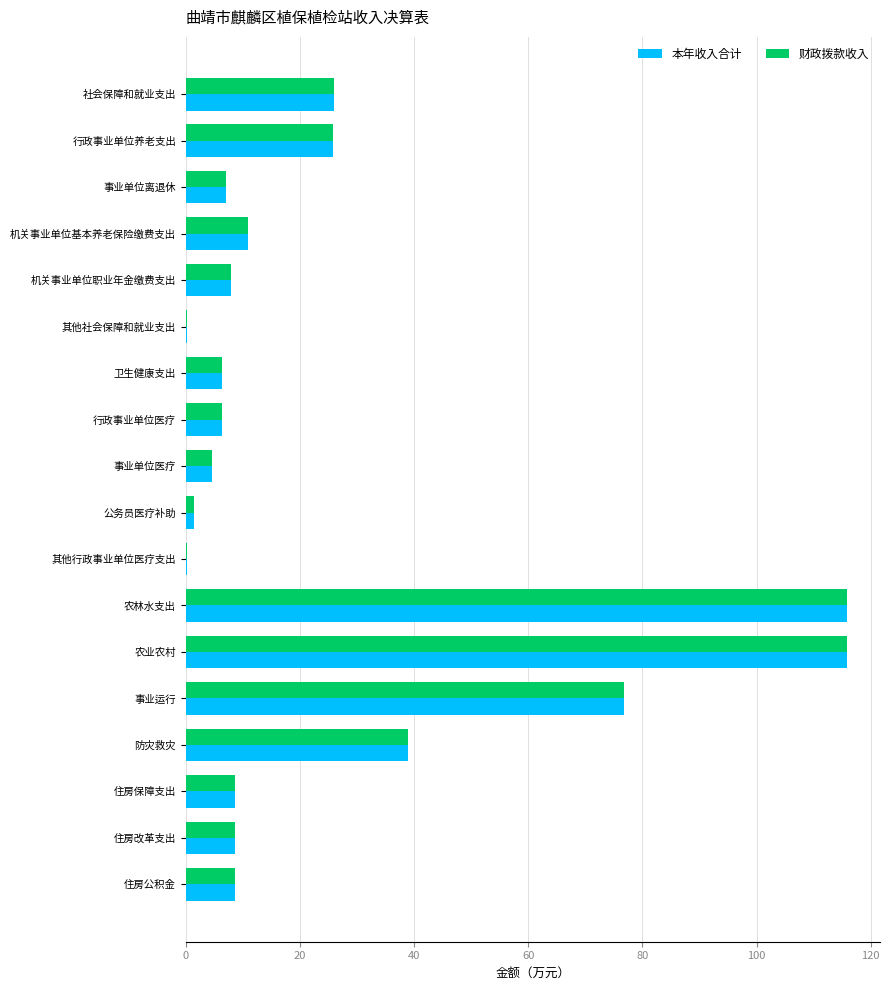

How many series are shown in this chart?

2